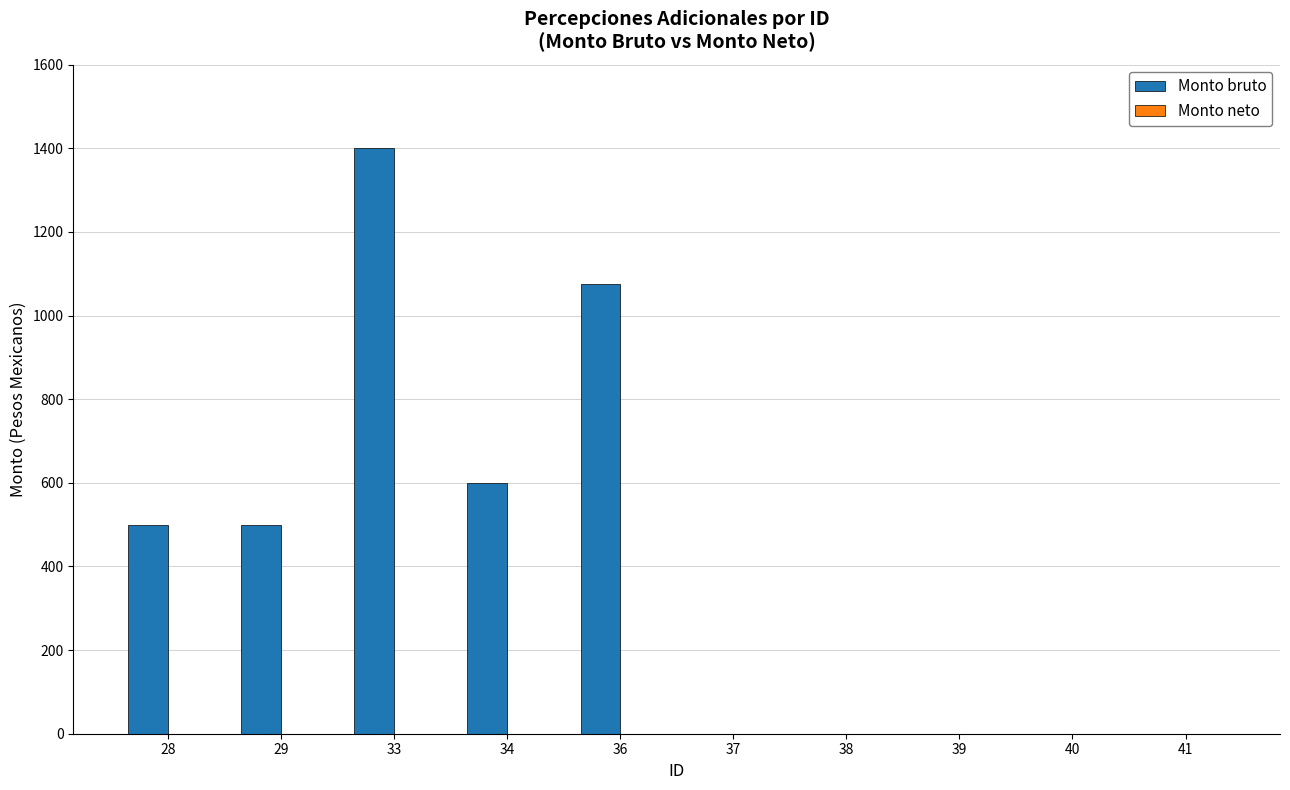

The value at 40 is 0. True or false?

True